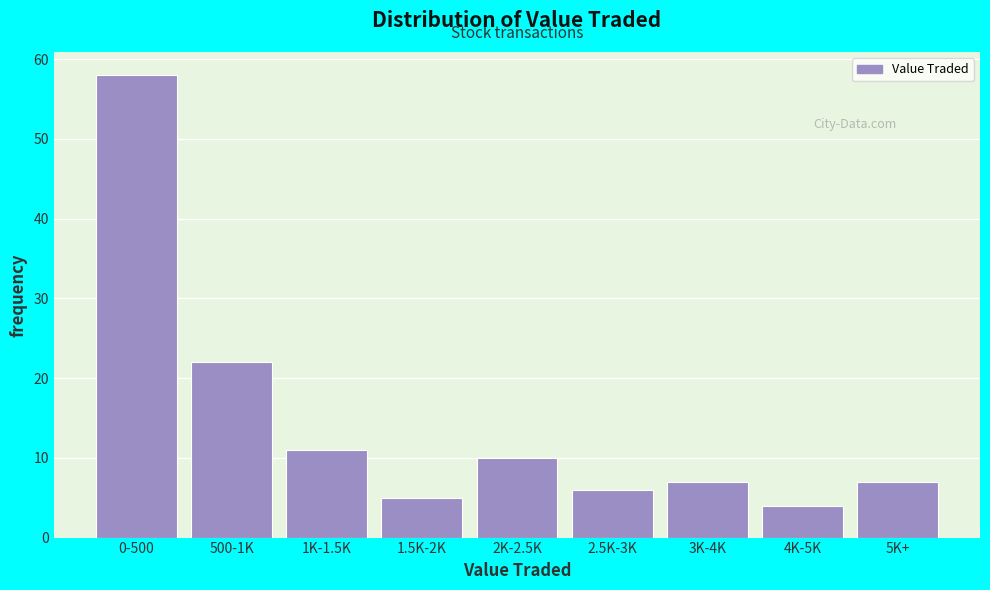

Reading left to right, list all the values displayed in this chart.

58	22	11	5	10	6	7	4	7